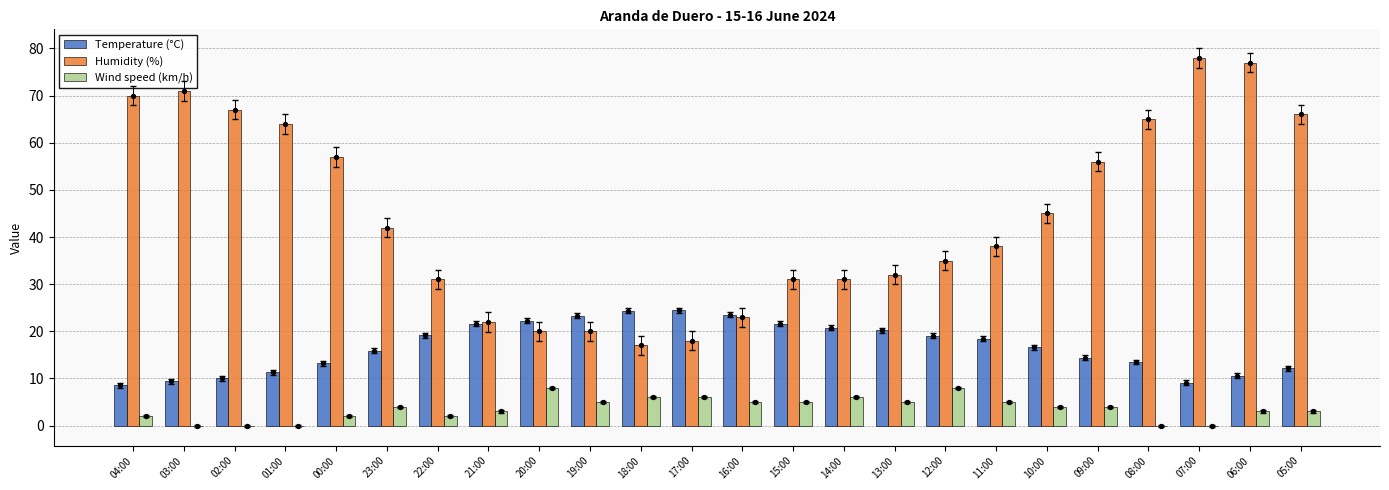

Which series has the largest total across all categories?

Humidity (%)